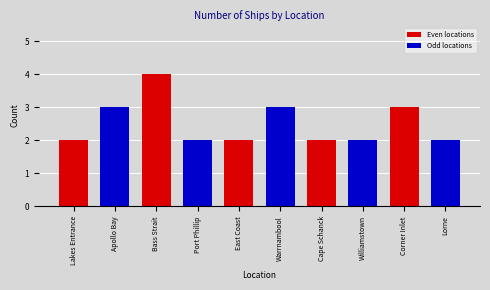

Reading left to right, list all the values displayed in this chart.

Lakes Entrance=2	Apollo Bay=3	Bass Strait=4	Port Phillip=2	East Coast=2	Warrnambool=3	Cape Schanck=2	Williamstown=2	Corner Inlet=3	Lorne=2